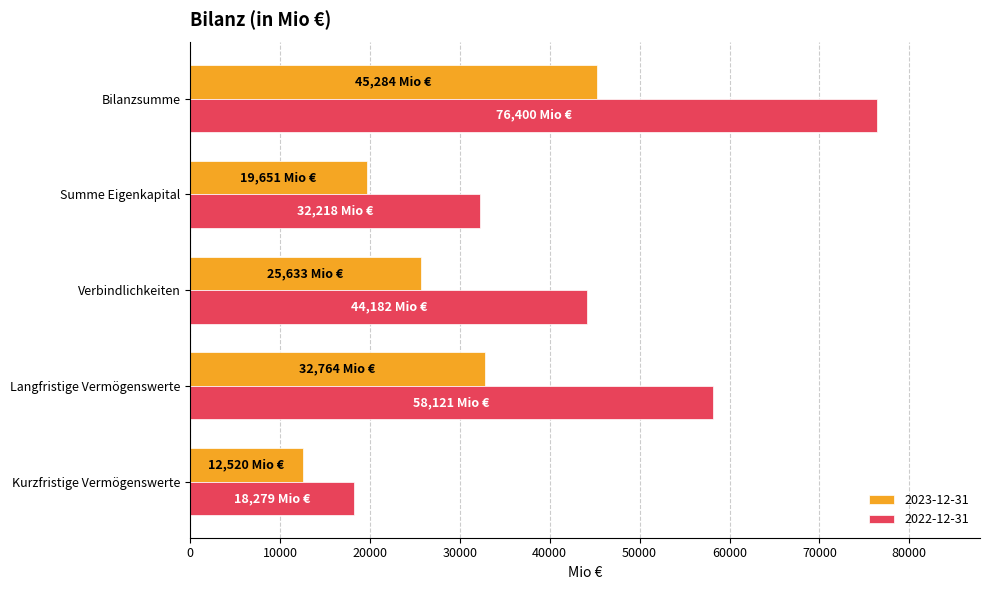

At how many categories does at least one series exceed 36863?

3